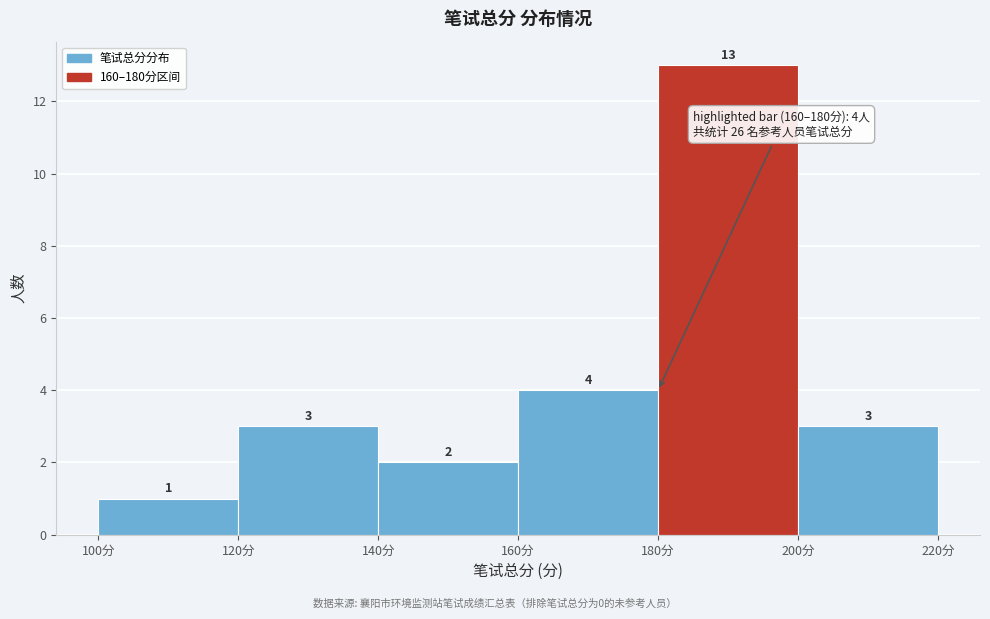

Reading left to right, transcribe this chart: for each bar, give the range it covers on the x-axis and its height.

100 to 120: 1
120 to 140: 3
140 to 160: 2
160 to 180: 4
180 to 200: 13
200 to 220: 3